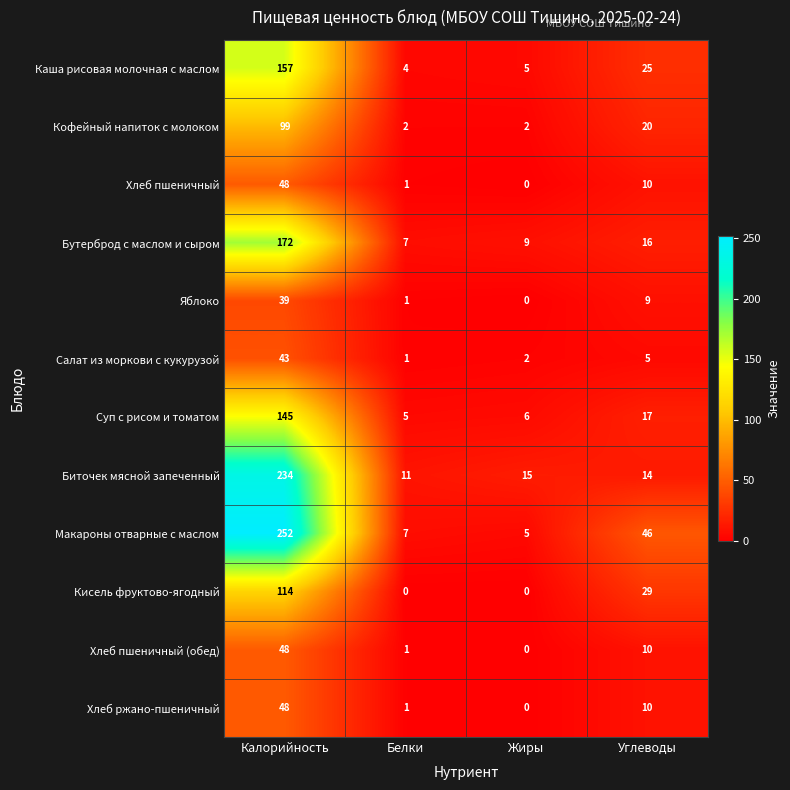

Which series has the largest total across all categories?

Макароны отварные с маслом